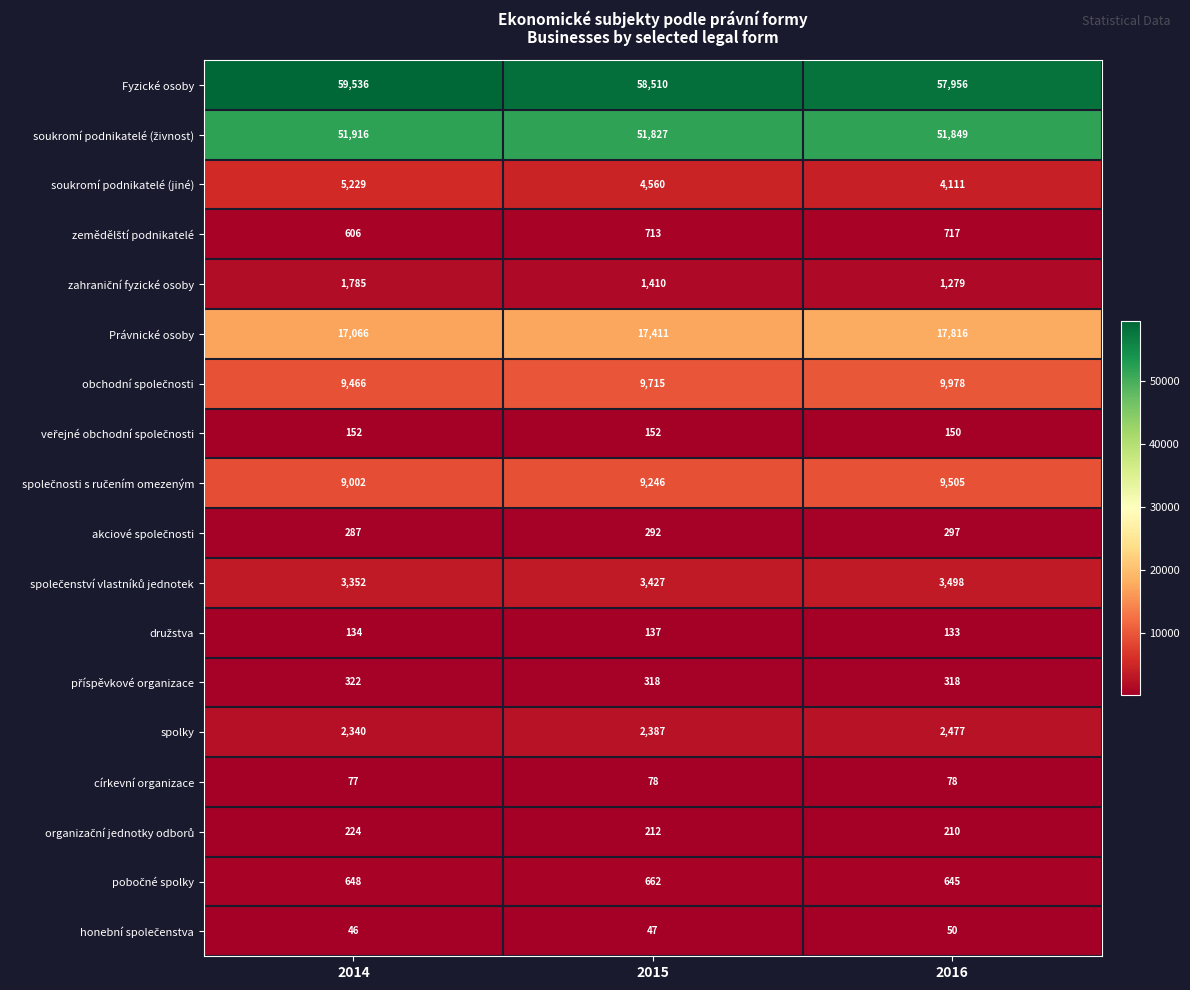

What is the highest value of the Fyzické osoby series?

59536